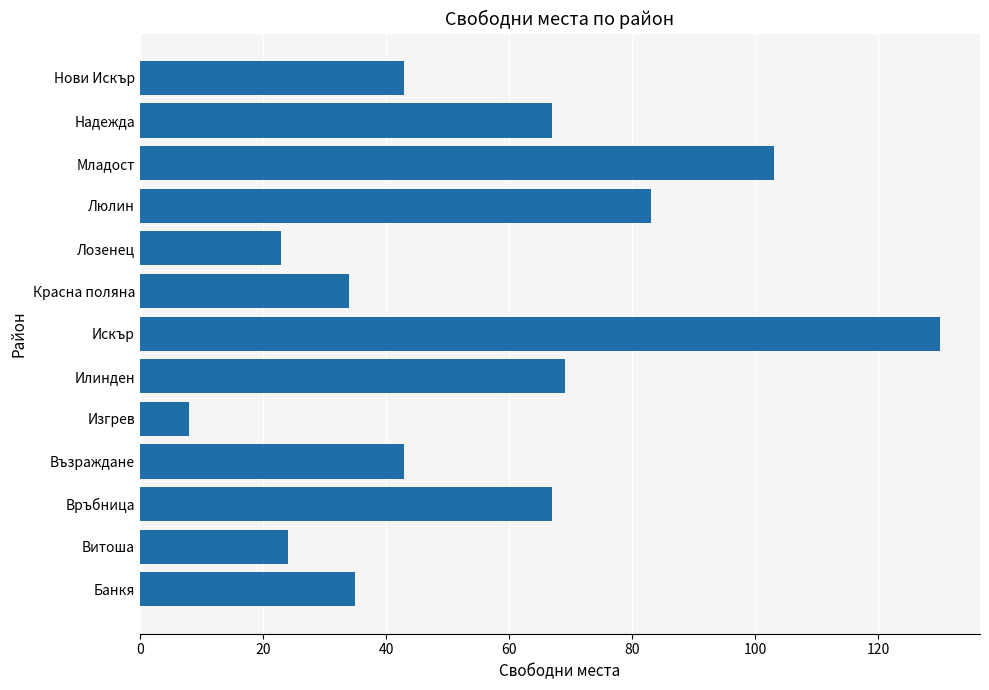

What is the change in value from Младост to Нови Искър?

-60